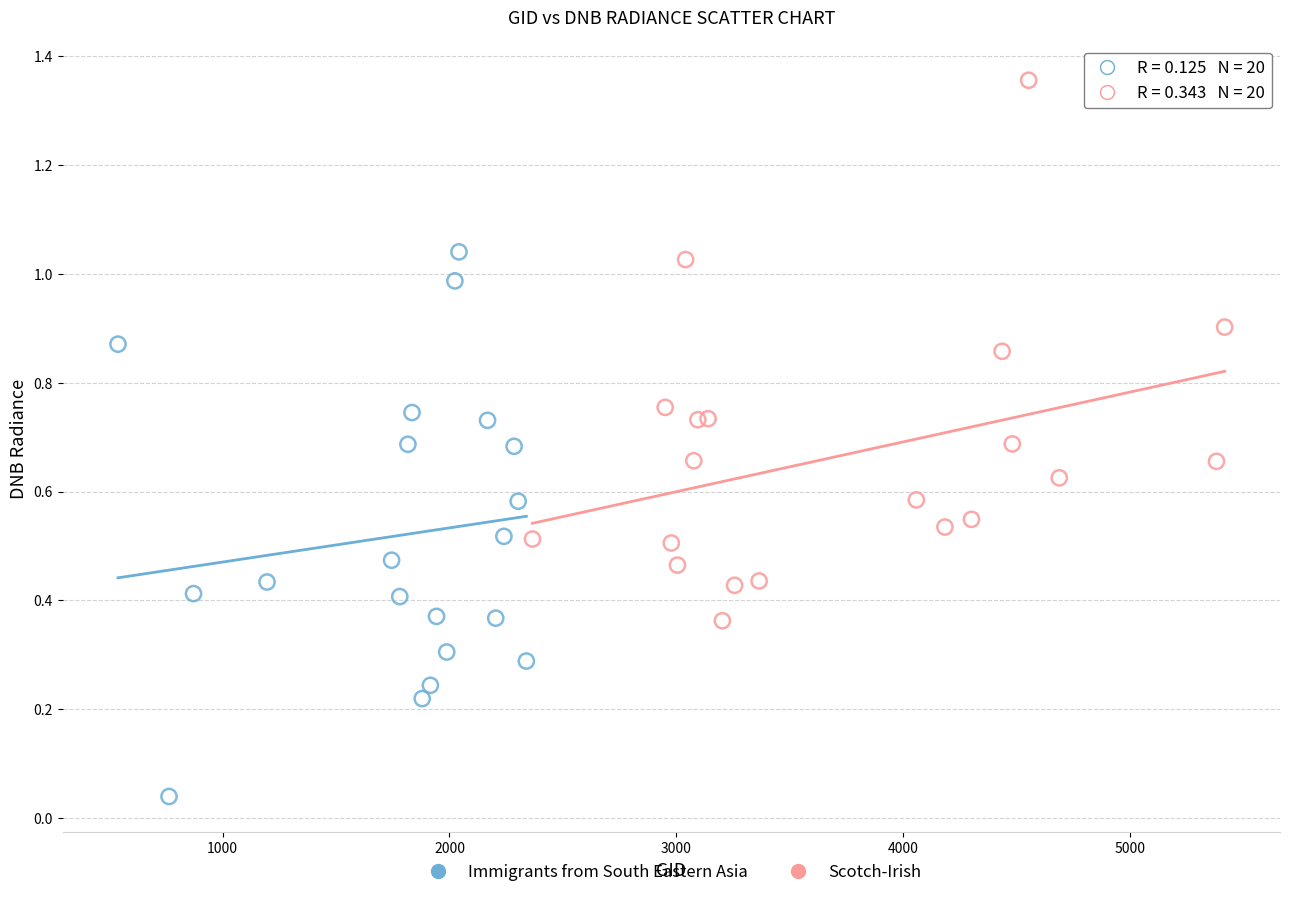

Which series contains the highest Y value?

Scotch-Irish